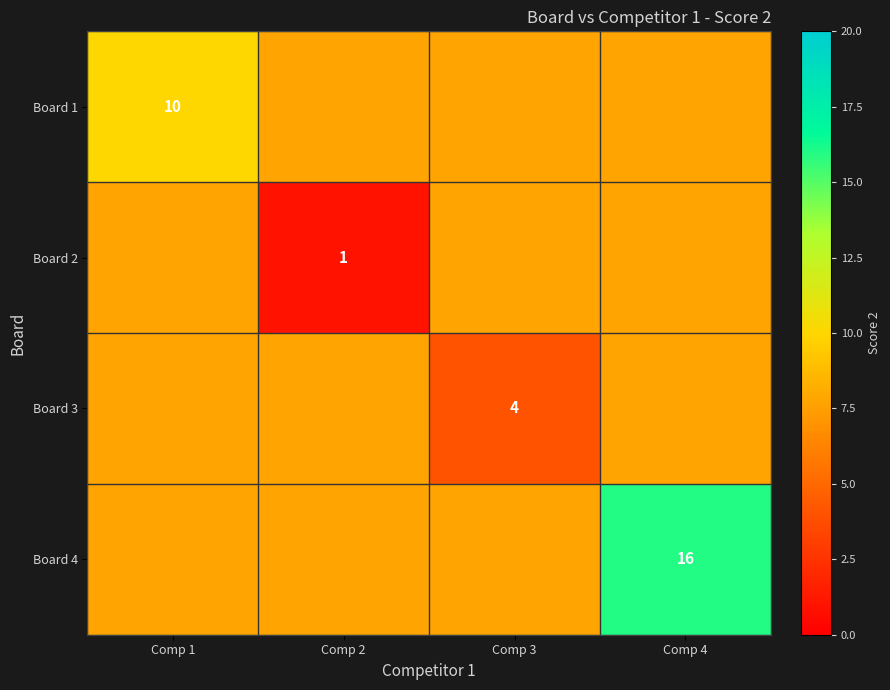

The value of Board 2 at Comp 2 is 1.6. True or false?

False